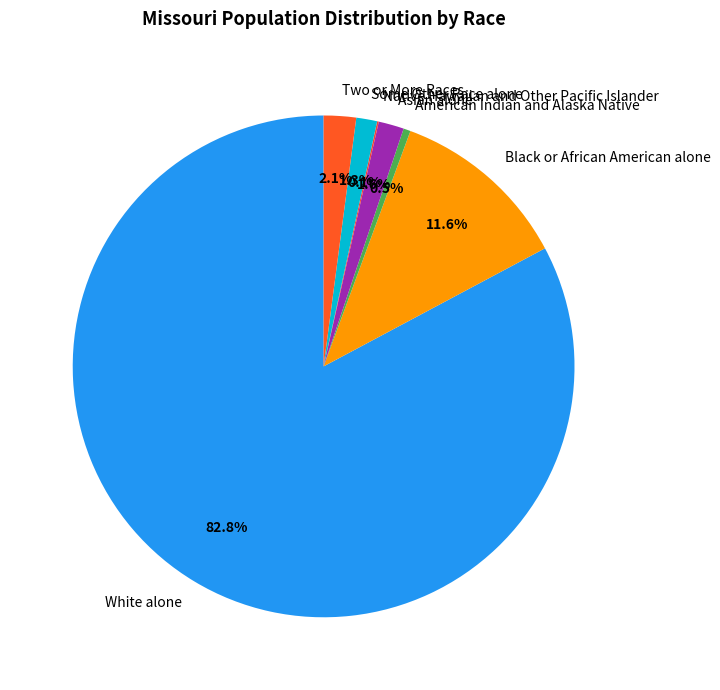

Which category accounts for the majority?

White alone